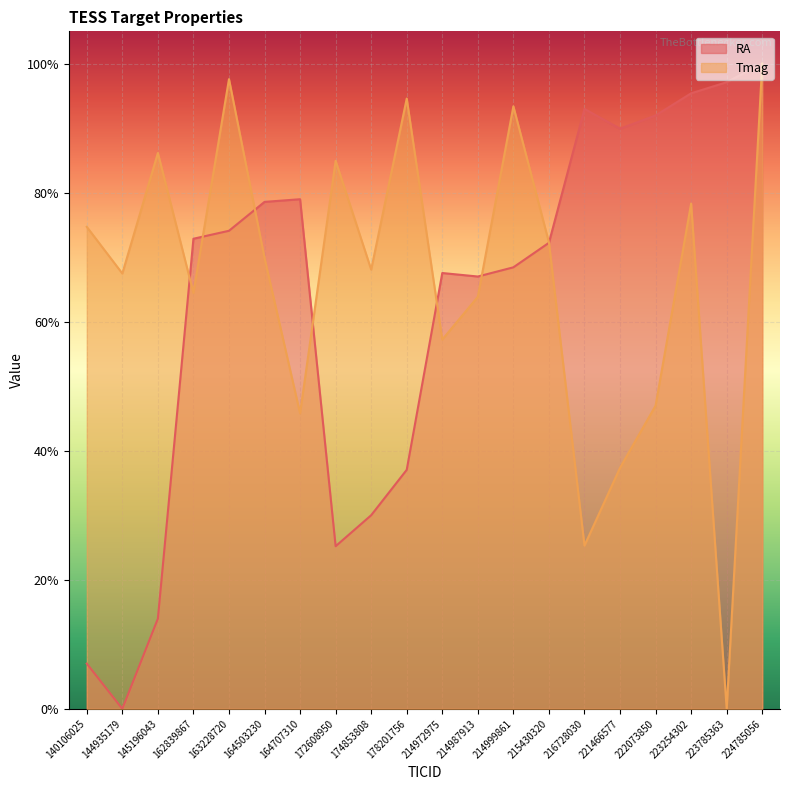

What is the value of the RA point at the 15th from the left?

0.9